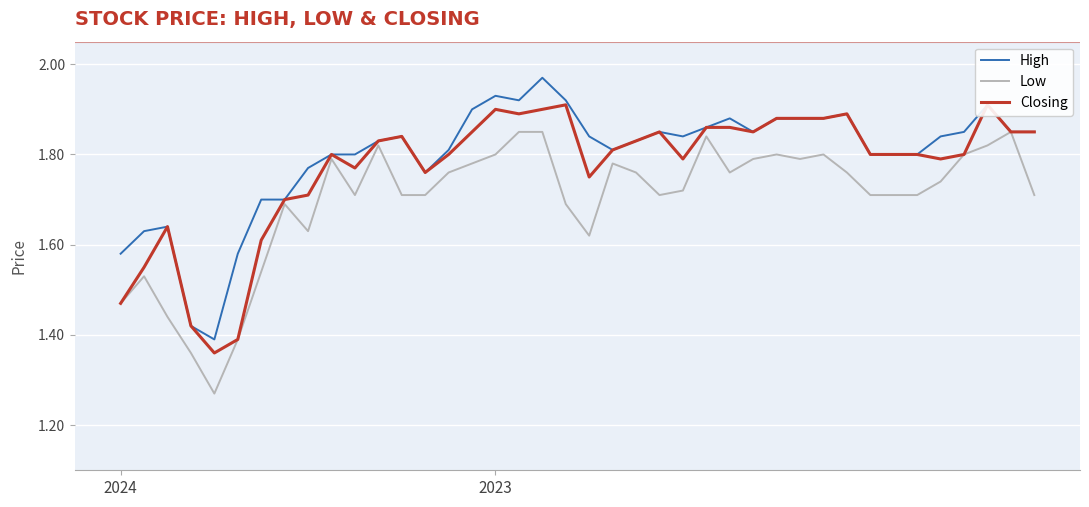

What position from the left is 24?

25